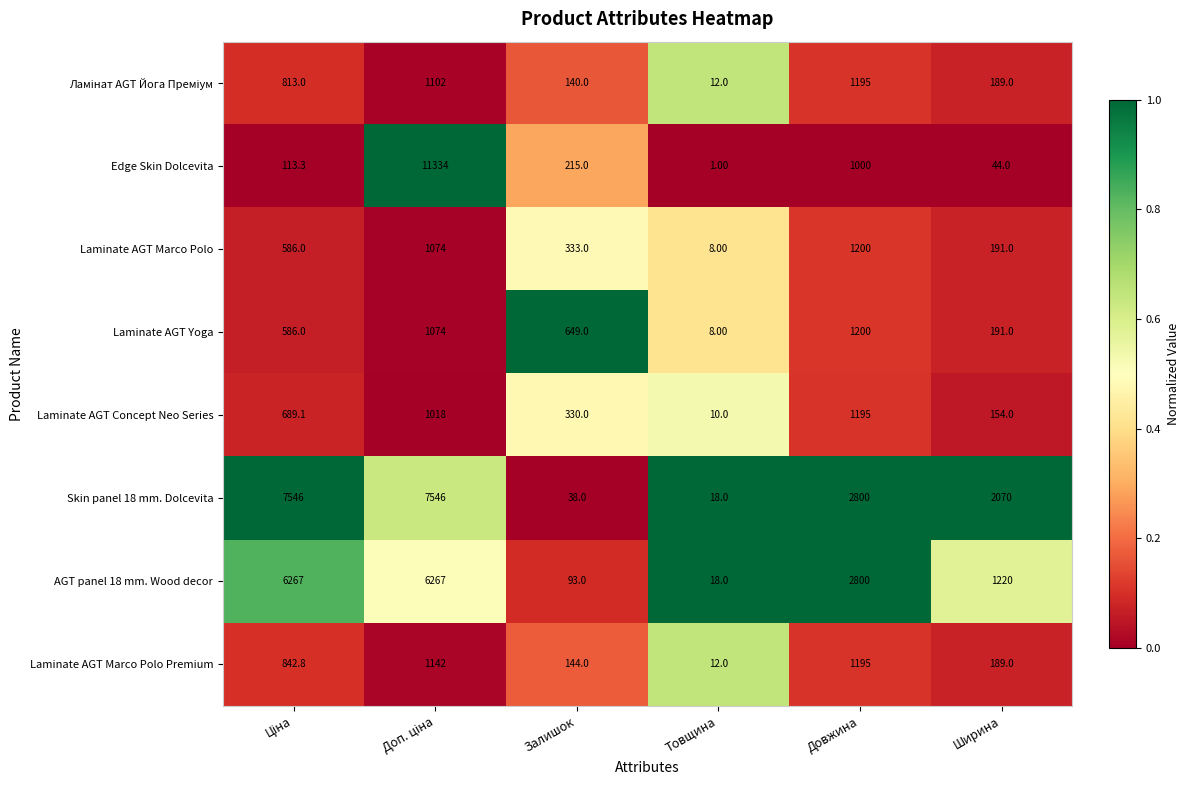

Which series has the largest range (max minus min)?

Edge Skin Dolcevita